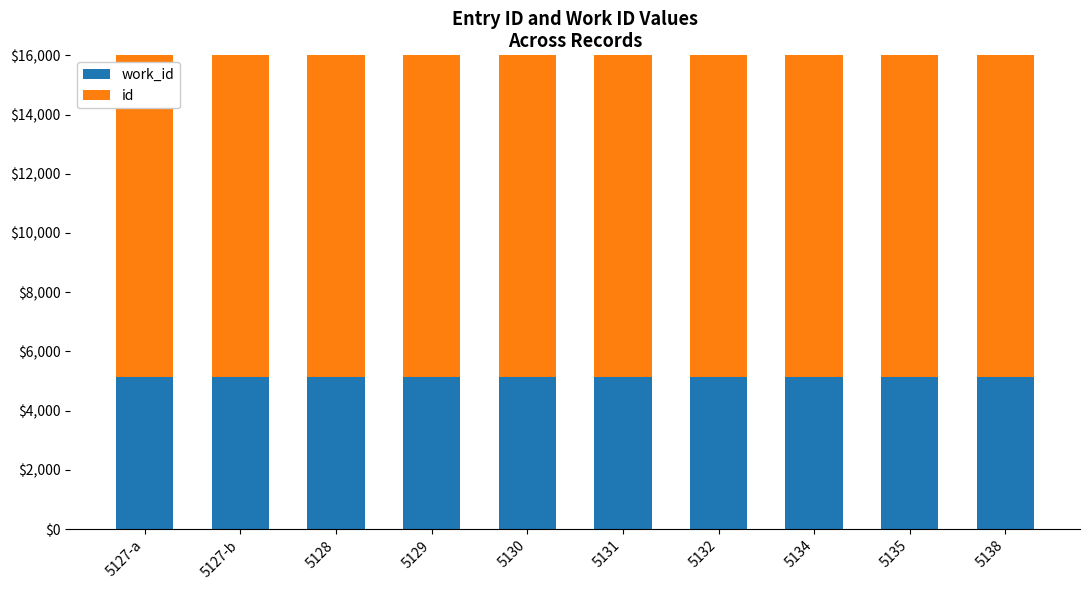

What is the difference between the maximum and minimum values in the work_id series?

11